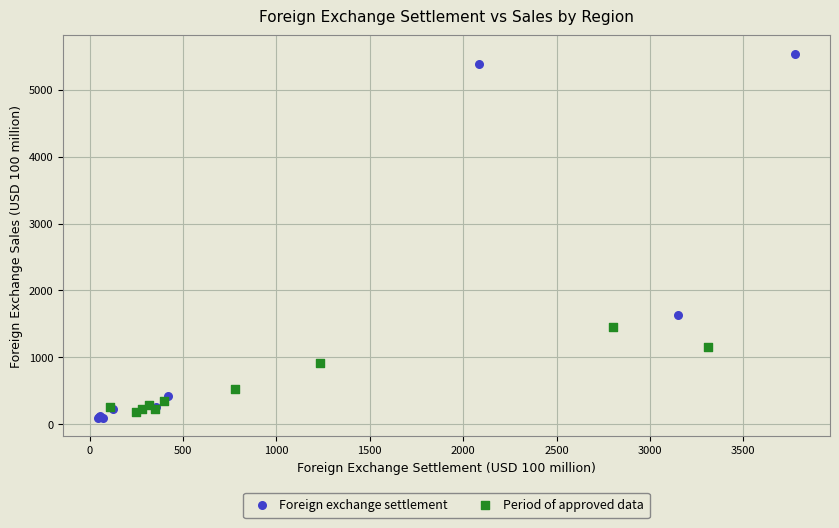

Which series contains the lowest Y value?

Foreign exchange settlement